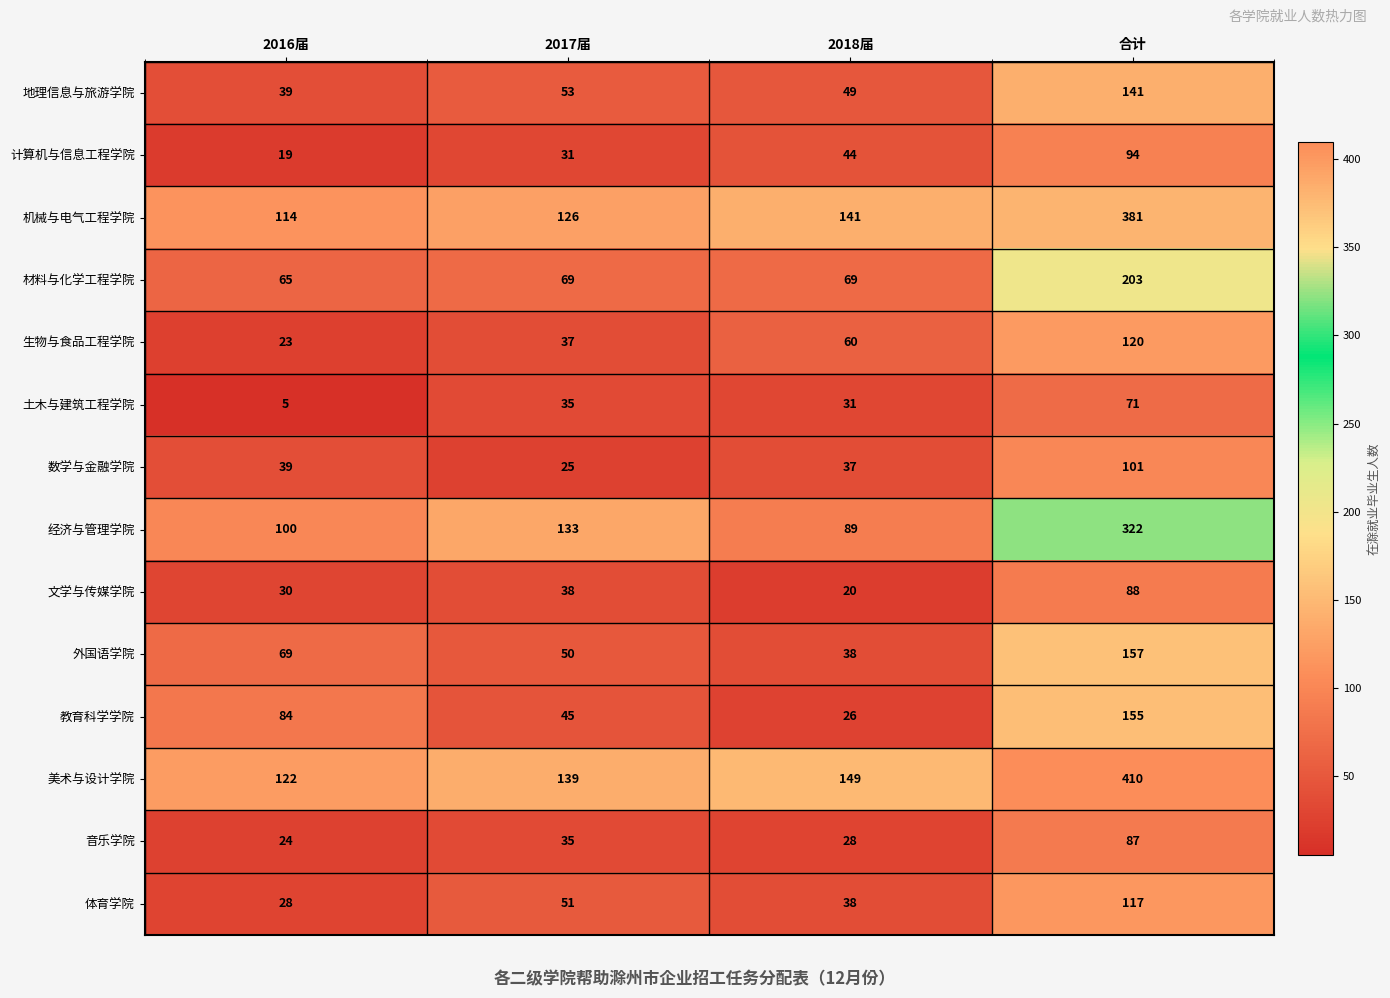

Which series changed the most between 2018届 and 合计?

美术与设计学院